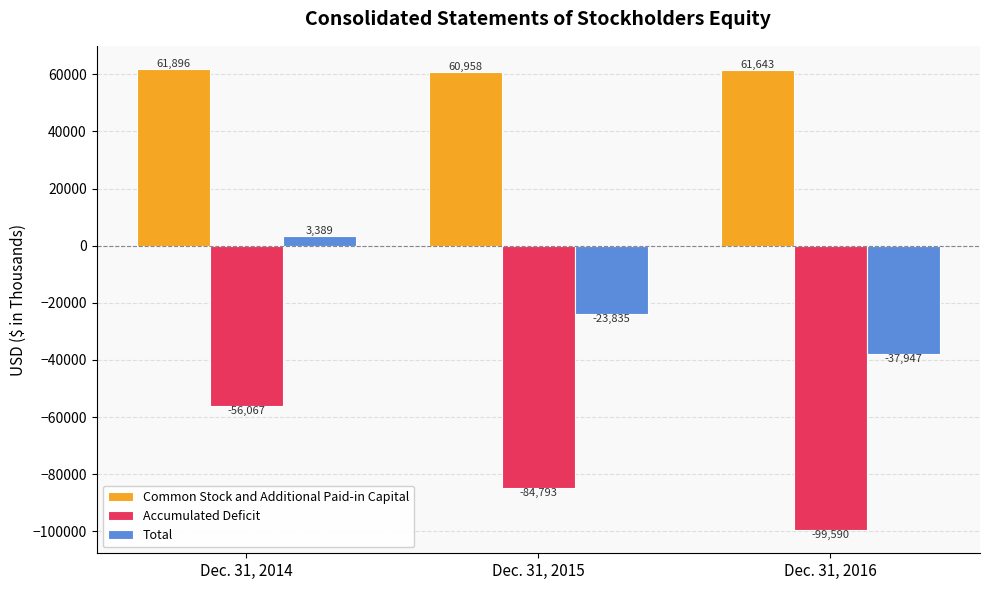

Between Dec. 31, 2014 and Dec. 31, 2015, which series saw the biggest shift?

Accumulated Deficit